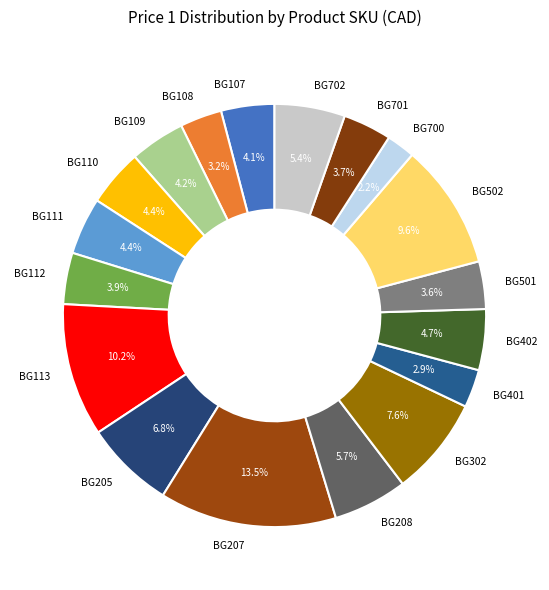

What is the ratio of the value at BG701 to the value at BG702?

0.7